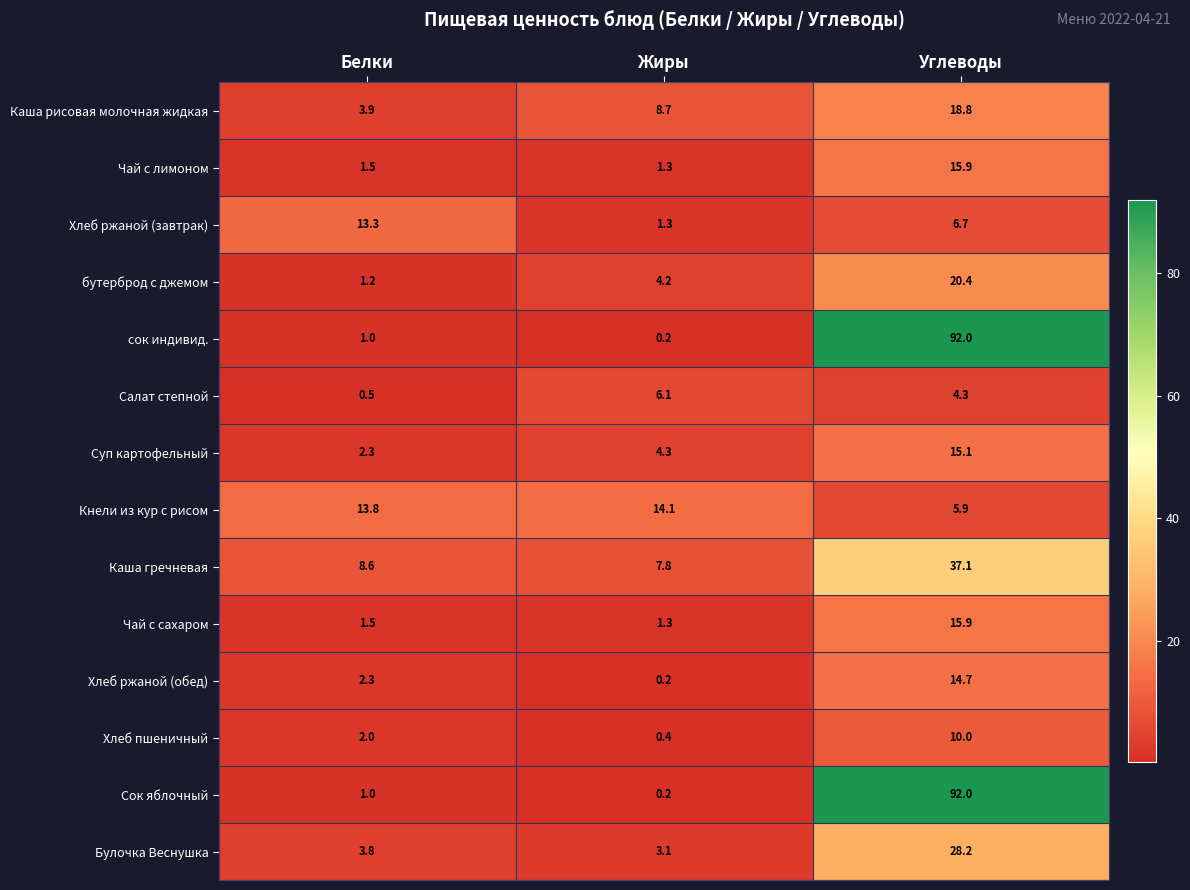

Read the Чай с сахаром value at Белки.

1.5